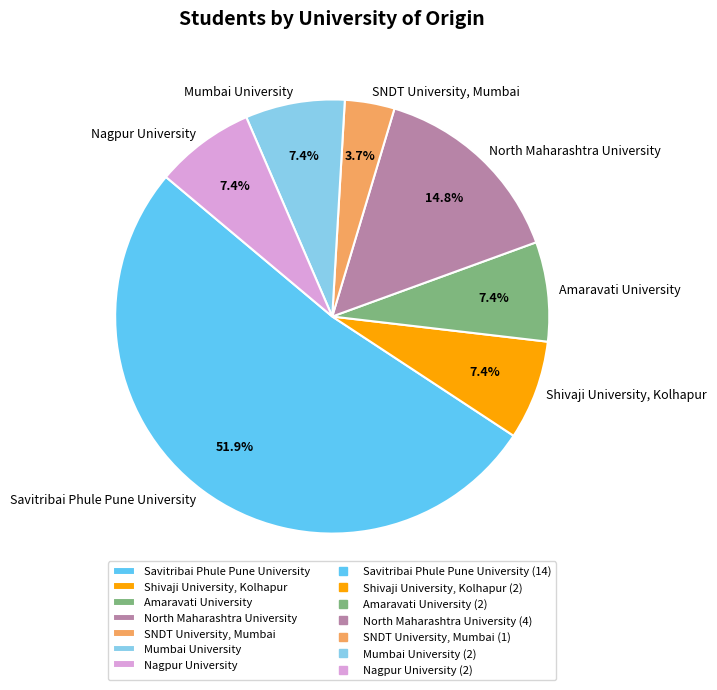

To the nearest percent, what percentage of the pie is SNDT University, Mumbai?

4%